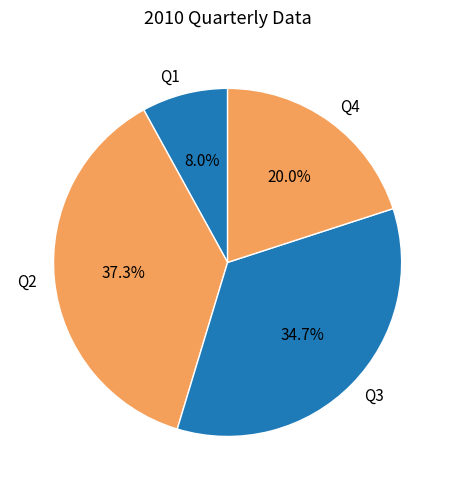

Which has a higher value, Q3 or Q1?

Q3